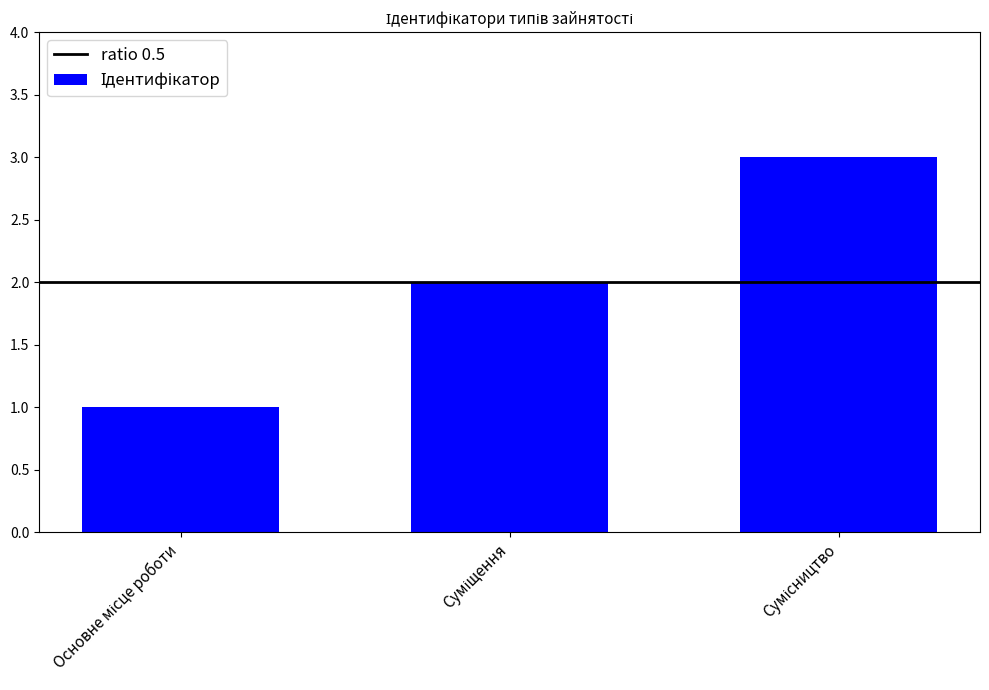

What is the greatest value displayed?

3